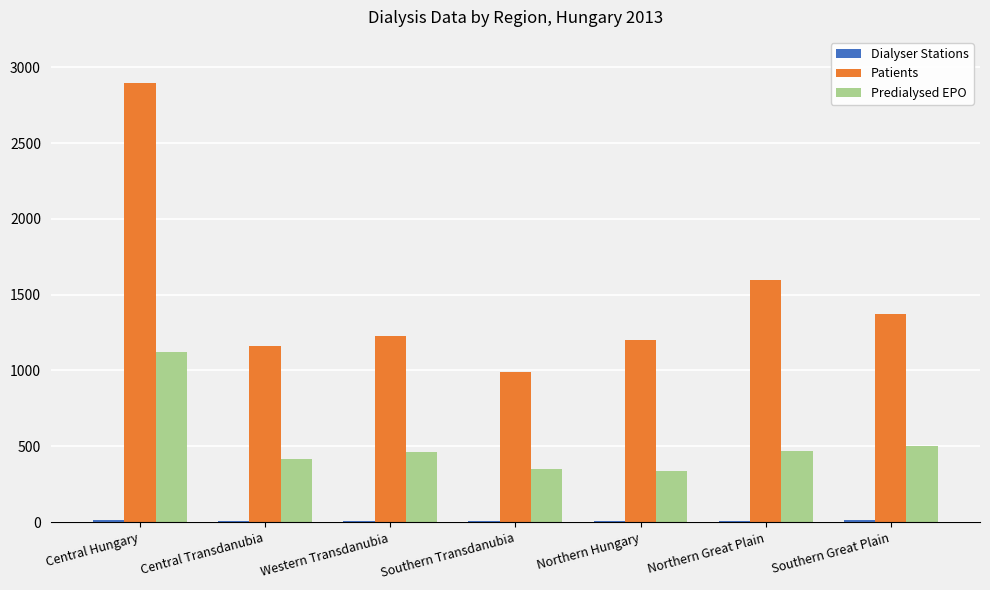

Is the value of Predialysed EPO at Southern Transdanubia greater than the value of Patients at Western Transdanubia?

No